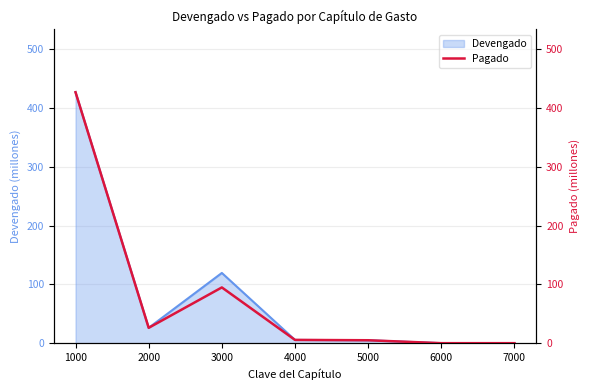

At which label does the data first exceed 5?

1000